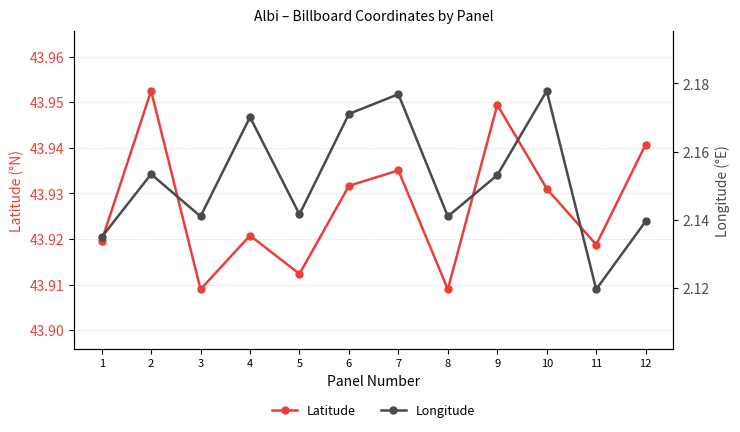

Count the number of data series in this chart.

2